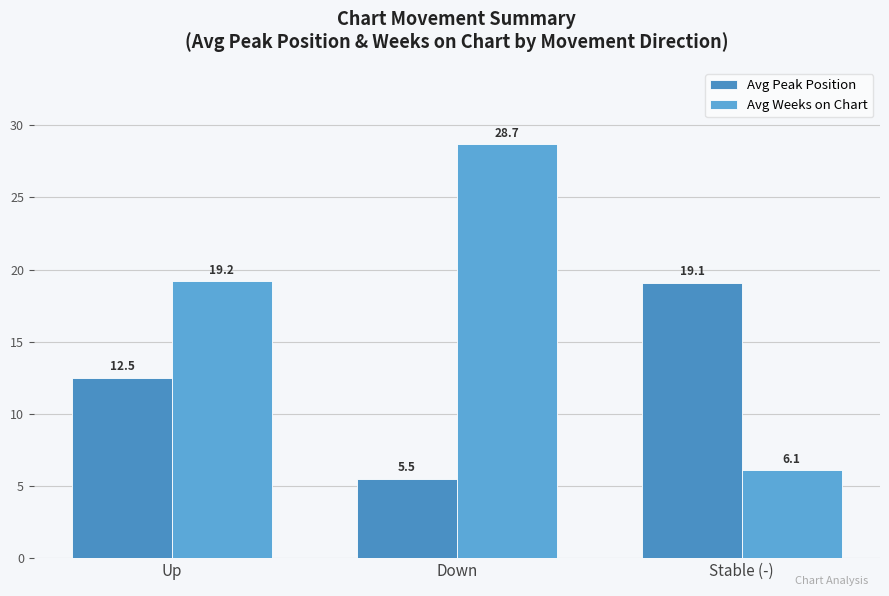

Reading left to right, what are all the values shown in this chart?

Avg Peak Position: 12.5	5.5	19.1
Avg Weeks on Chart: 19.2	28.7	6.1